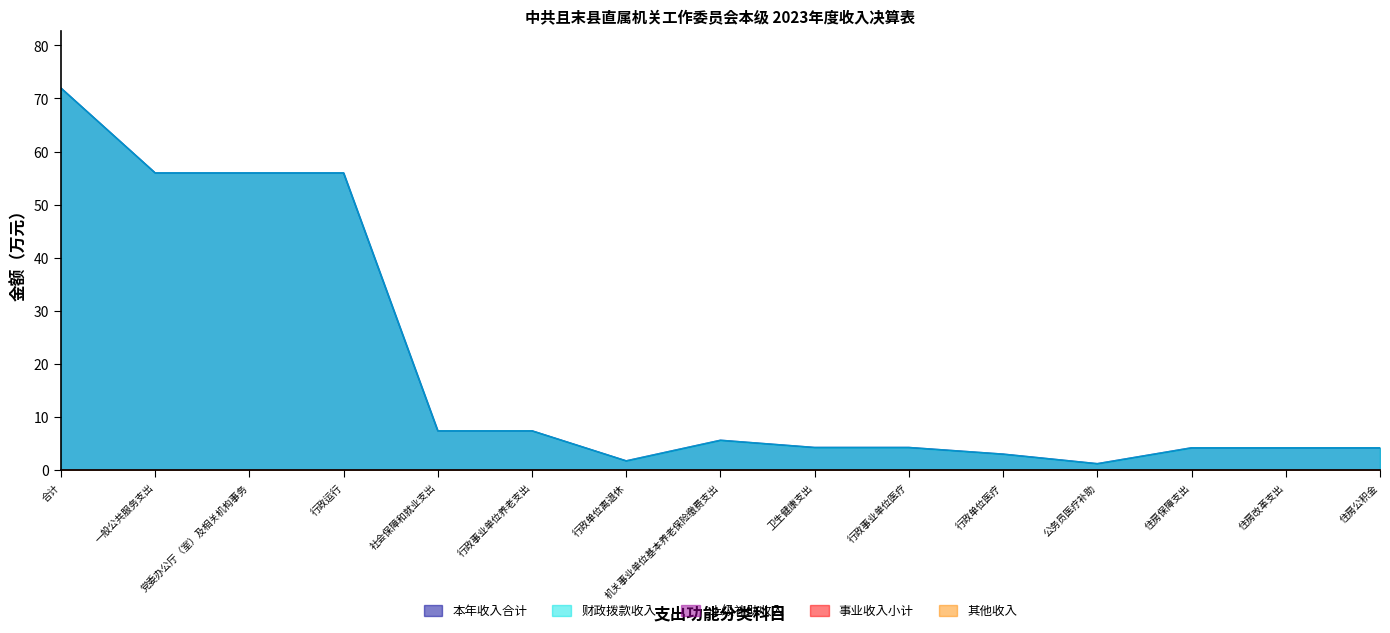

Where does the 财政拨款收入 series first go above 4?

合计